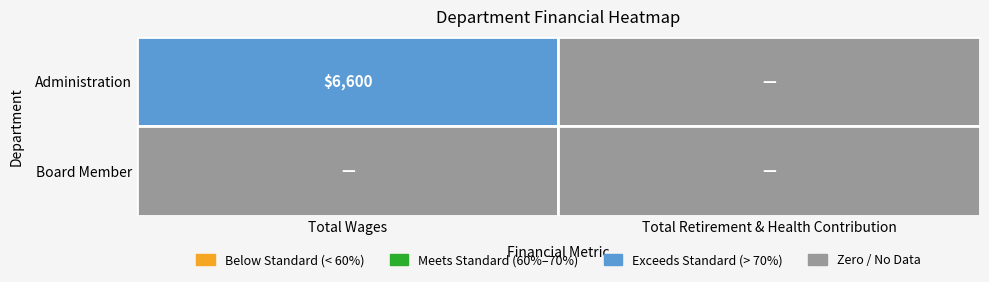

What is the greatest value displayed?

6600